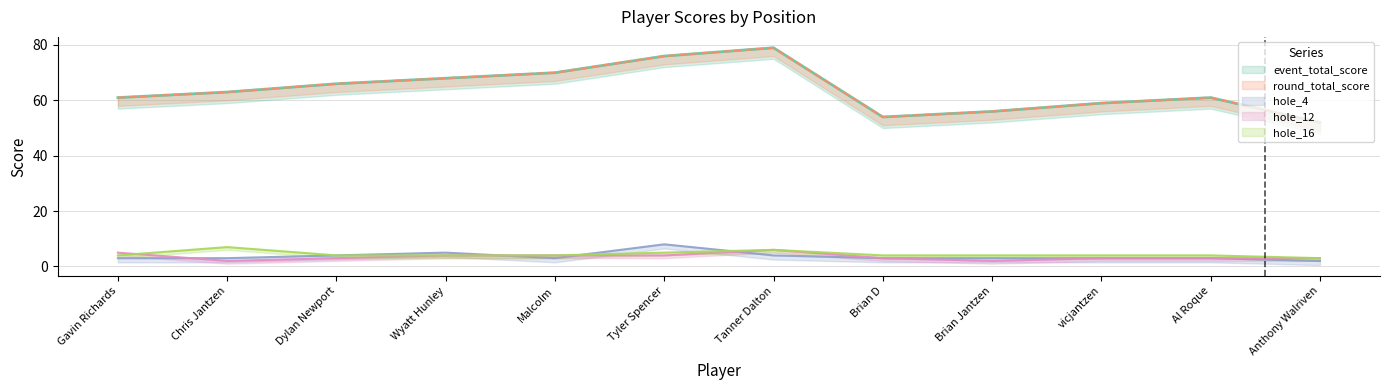

What is the difference between the highest and lowest values at Tyler Spencer?

72